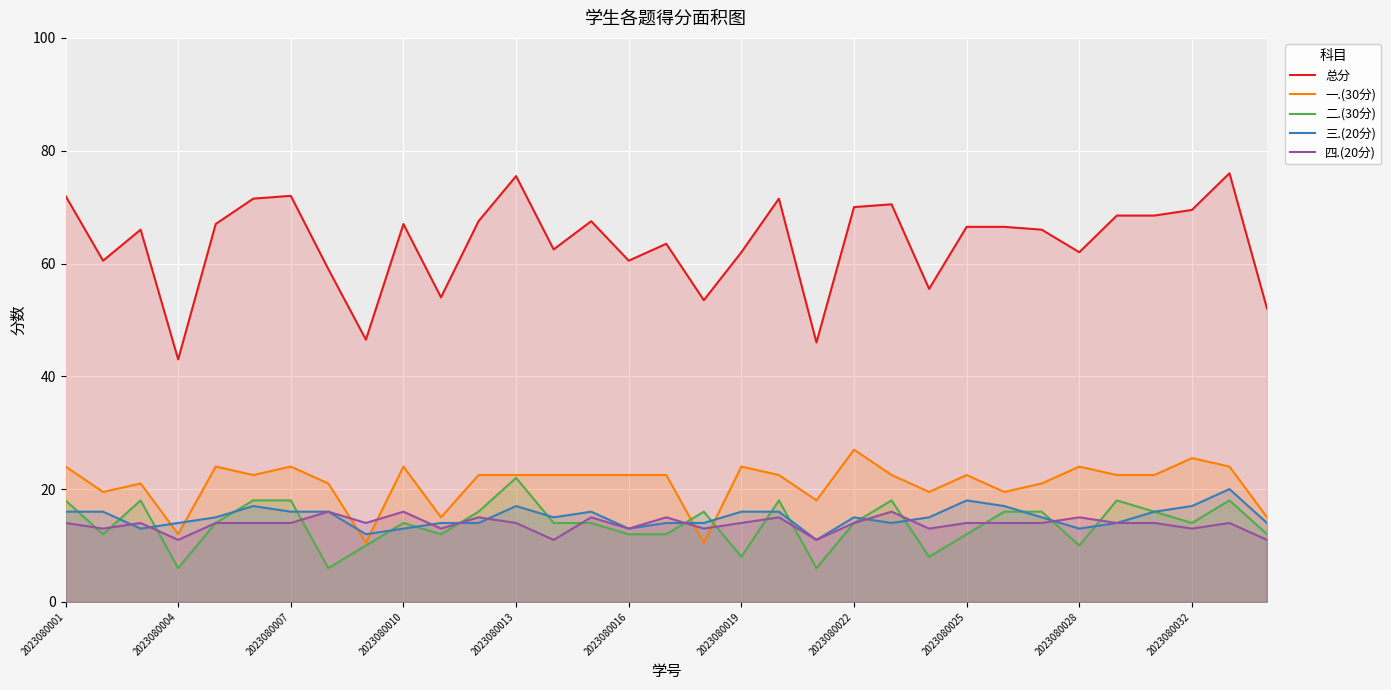

At how many categories does at least one series exceed 71?

6